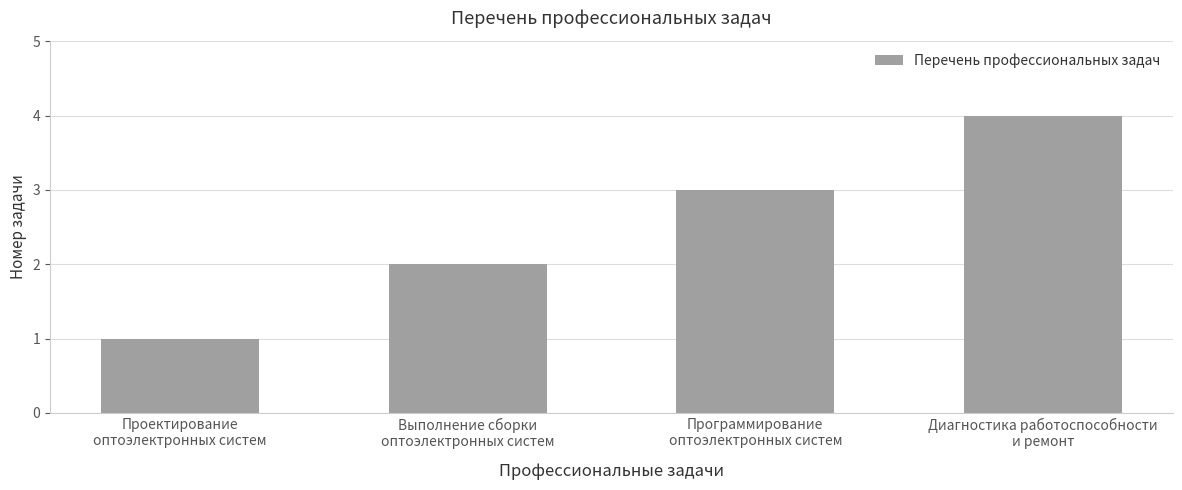

True or false: the data shows 5 at Диагностика работоспособности
и ремонт.

False